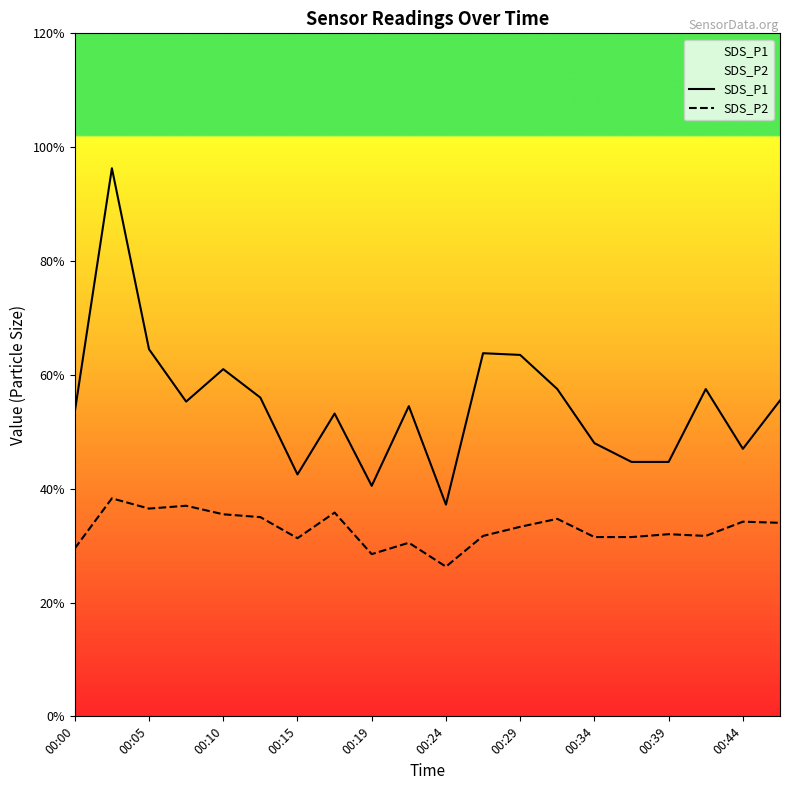

Does the chart display data point markers on the line(s)?

No